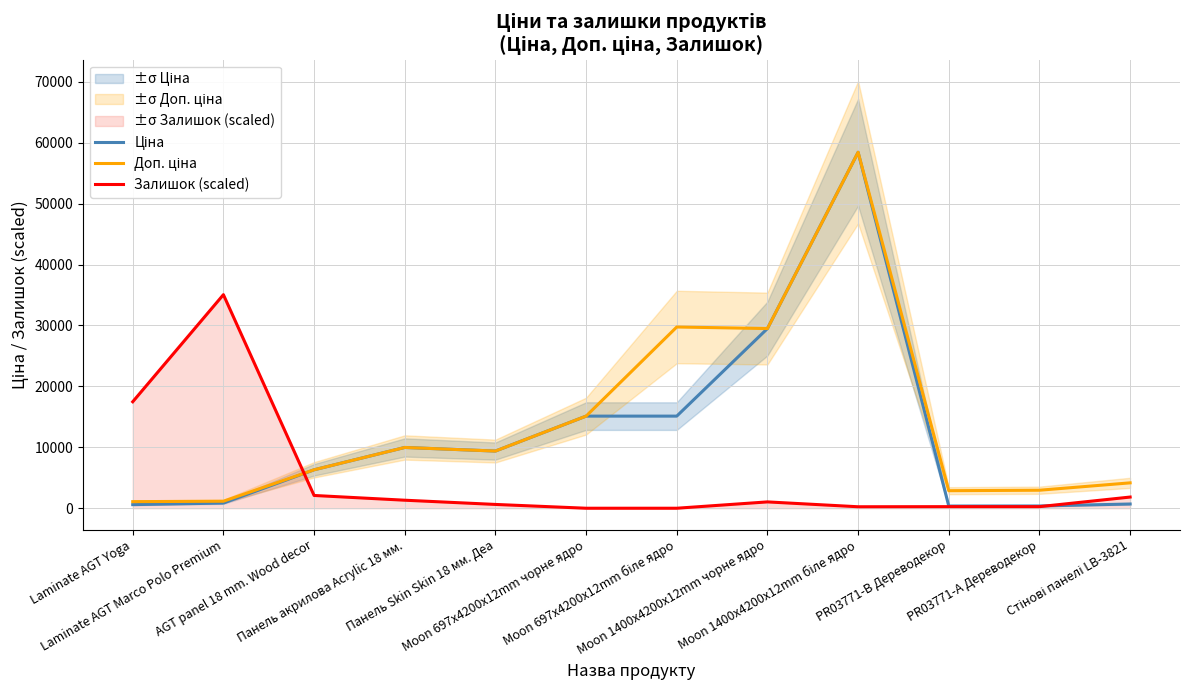

How many values in Залишок (scaled) are above zero?

10